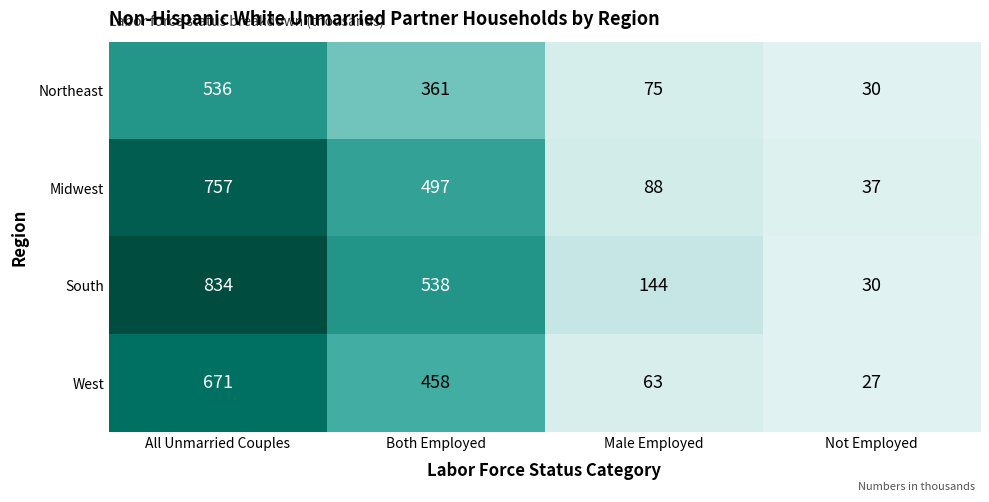

At which category is the sum across all series the highest?

All Unmarried Couples